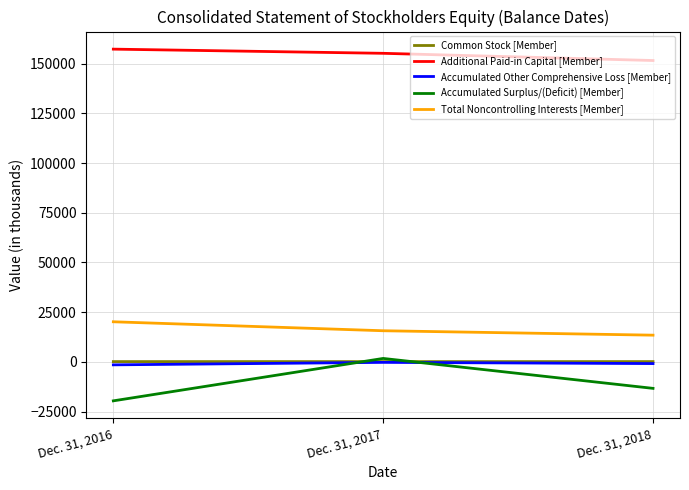

Does the chart display data point markers on the line(s)?

No